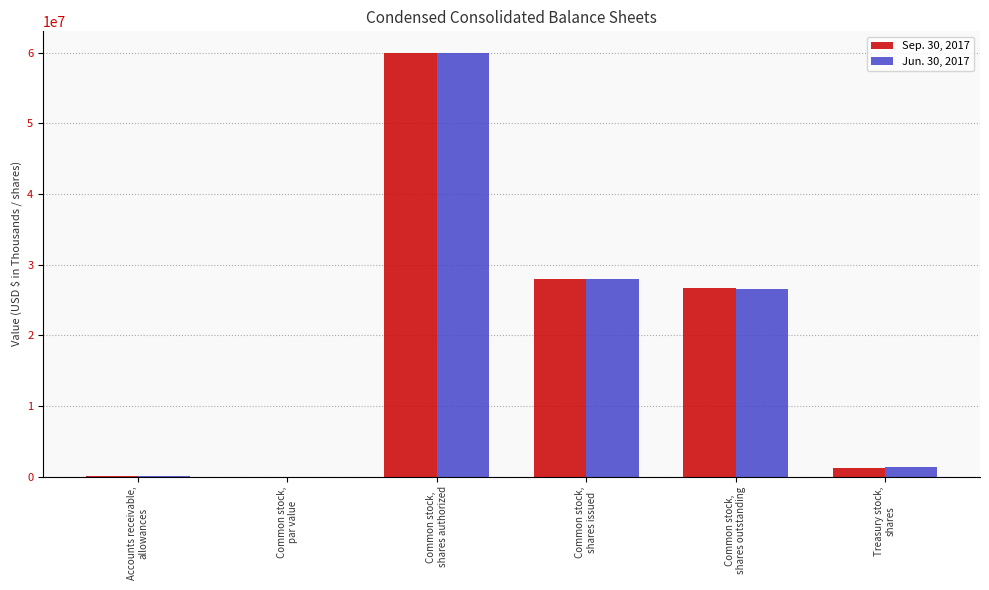

What is the sum of all Sep. 30, 2017 values?

115786323.0